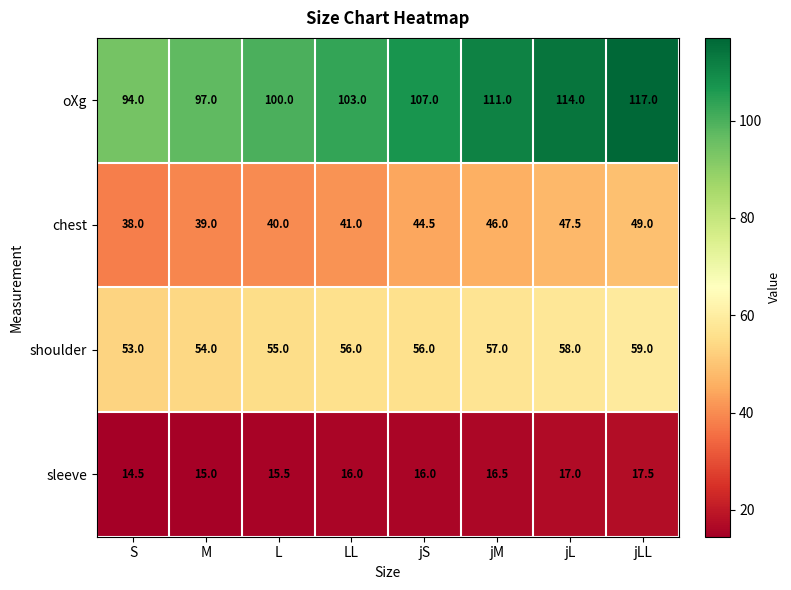

Which series has the largest range (max minus min)?

oXg